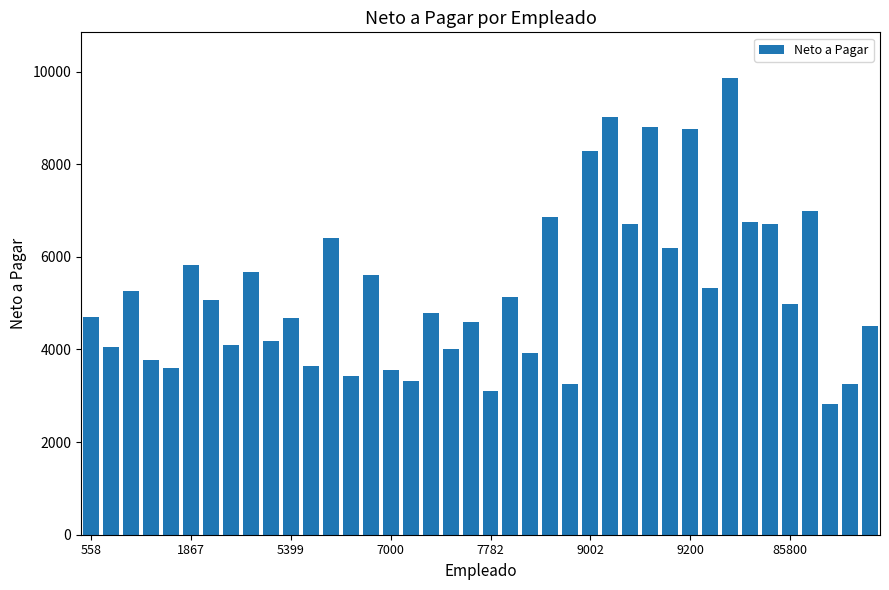

What is the value of the 40th bar from the left?

4511.9